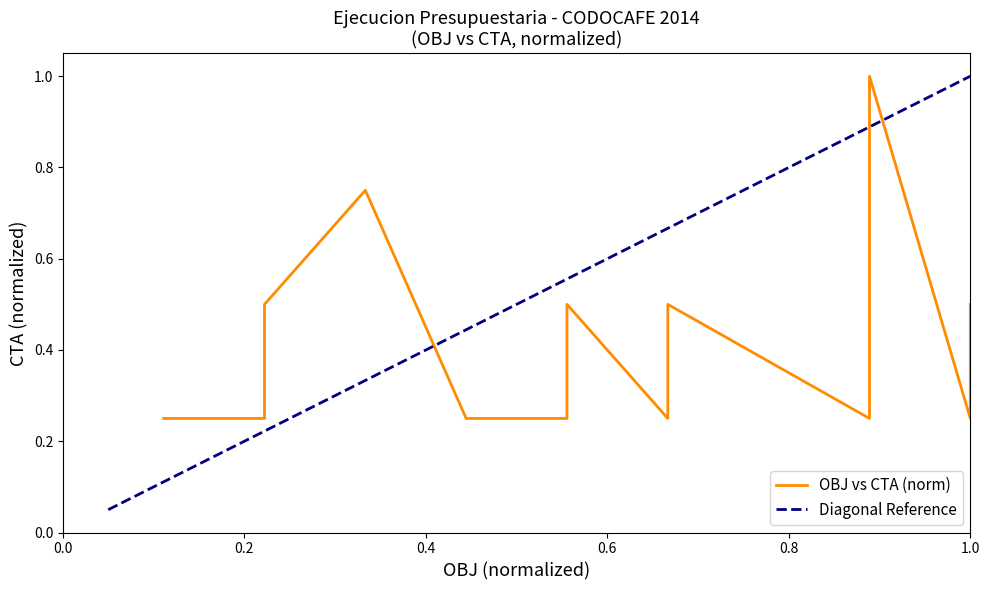

What are all the series names shown in the legend?

OBJ vs CTA (norm), Diagonal Reference